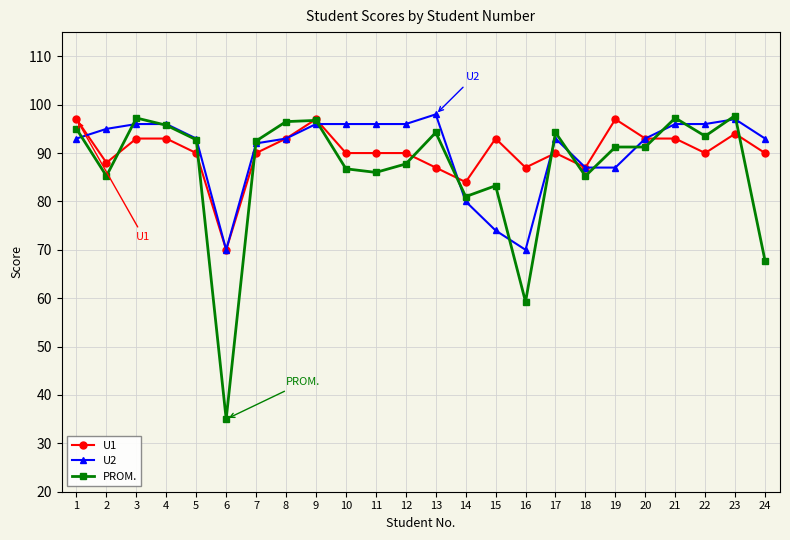

The value of PROM. at 15 is 34.5. True or false?

False